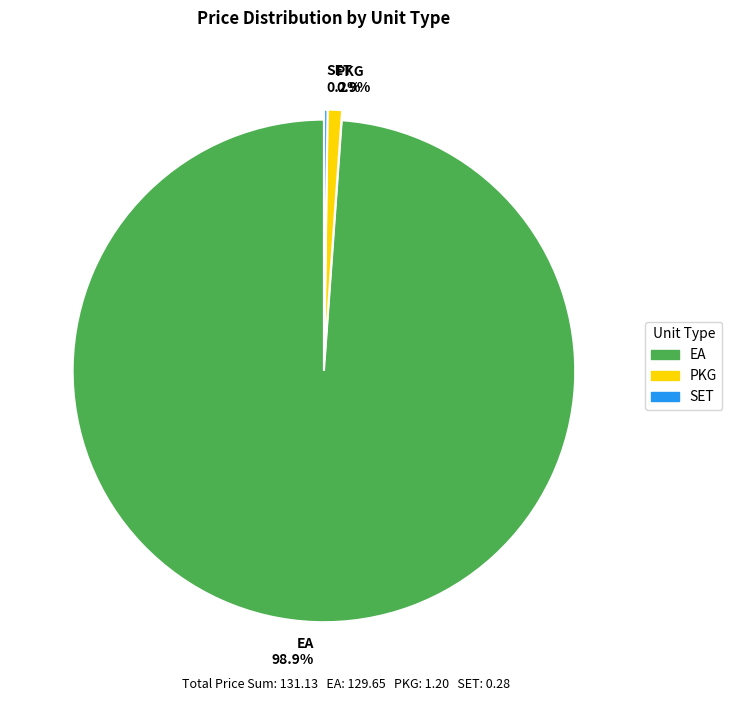

Combined, do PKG 0.9% and EA 98.9% account for over 50%?

Yes